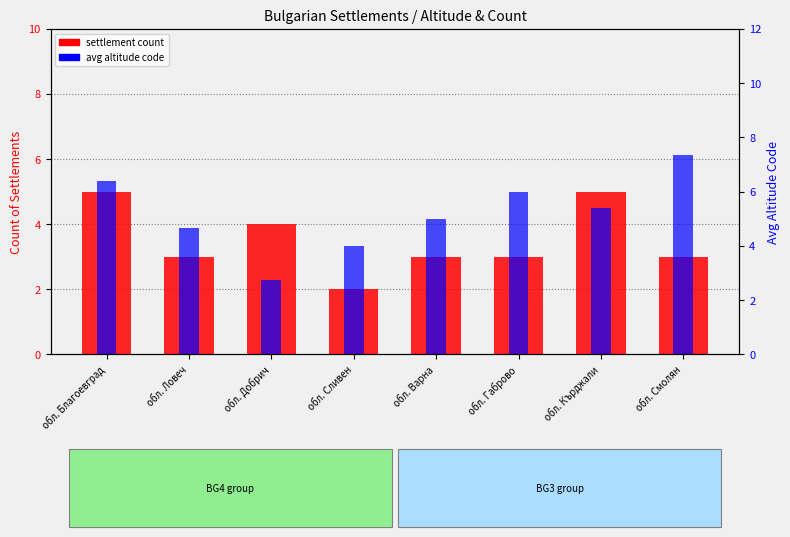

Where is avg altitude code nearest to the value 5?

обл. Варна